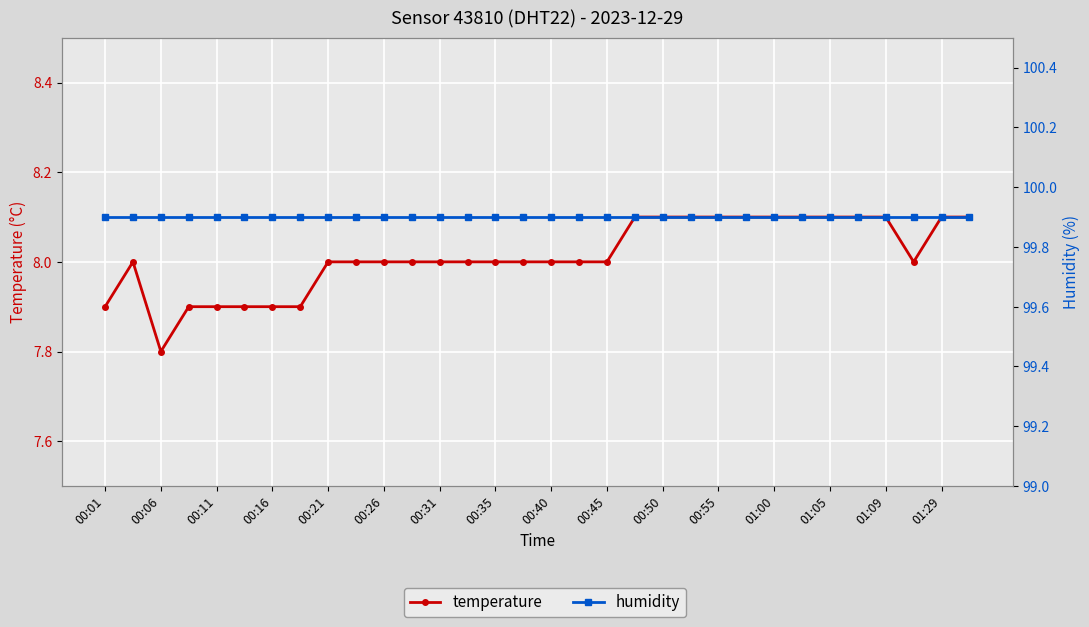

How many values in the temperature series are below 8?

7